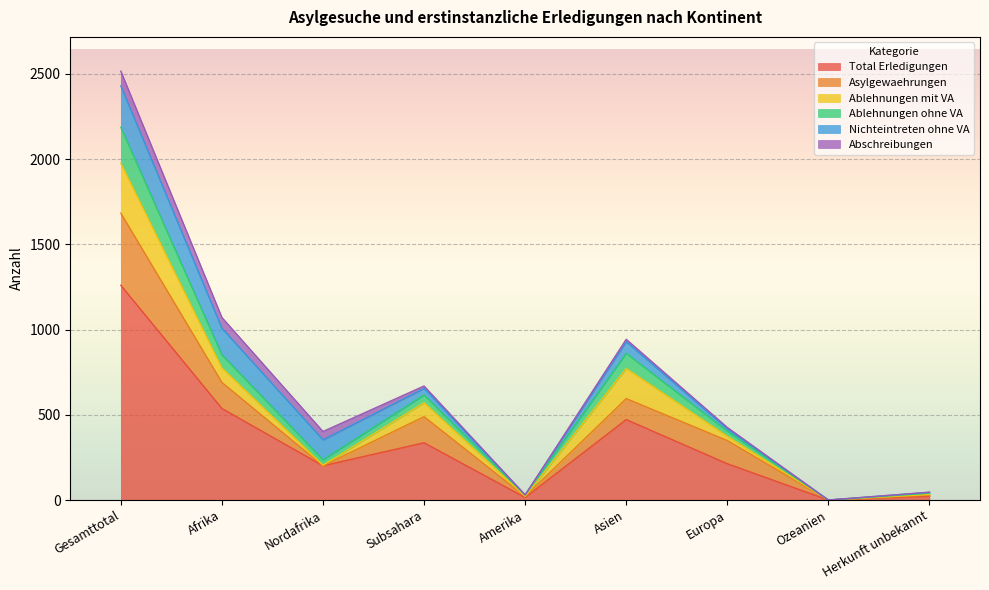

Rank the series at Europa from highest to lowest value.

Total Erledigungen, Asylgewaehrungen, Ablehnungen ohne VA, Ablehnungen mit VA, Nichteintreten ohne VA, Abschreibungen